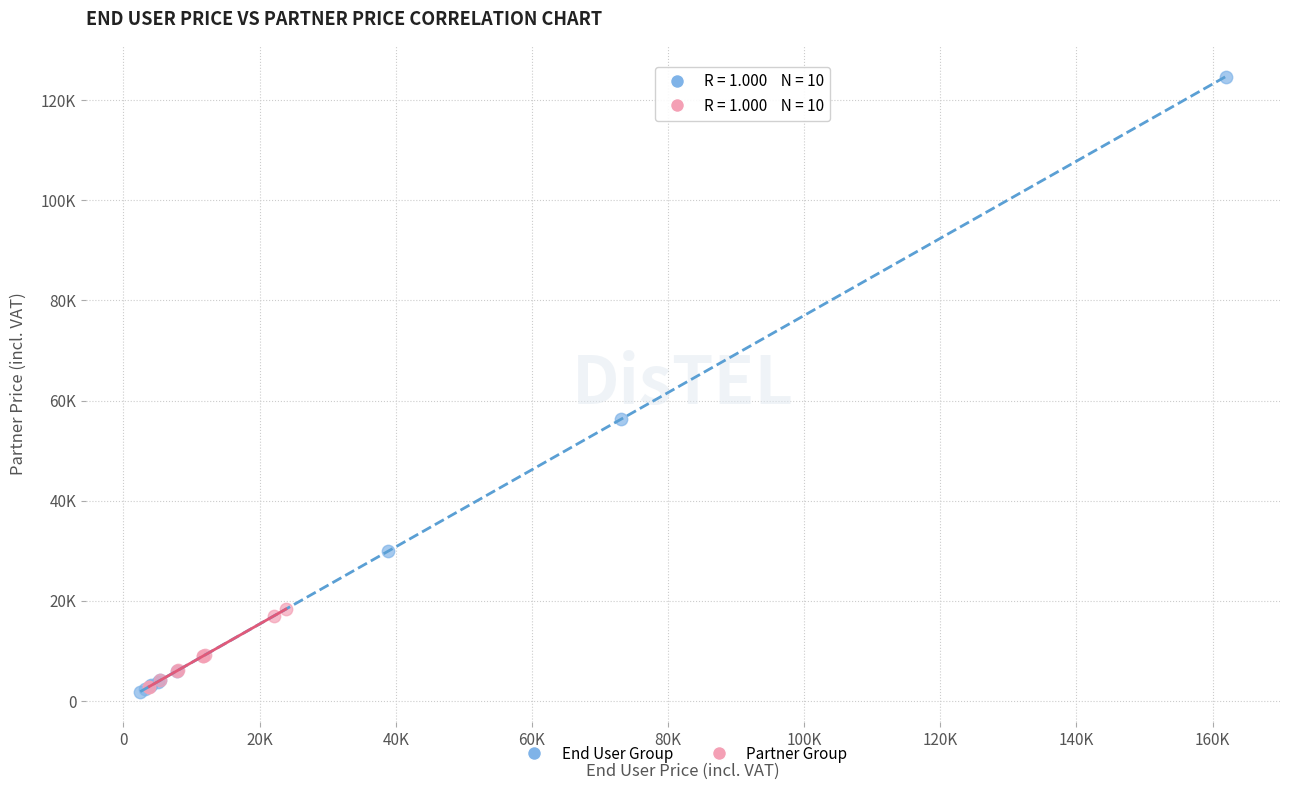

Which series has the largest Y range (max minus min)?

End User Group